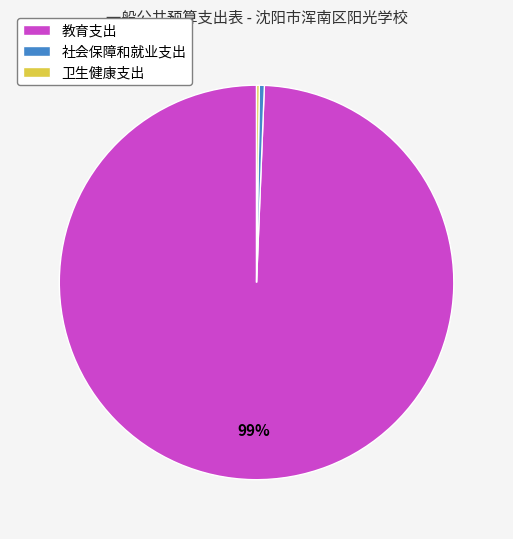

To the nearest percent, what is the combined percentage of 教育支出 and 社会保障和就业支出?

100%